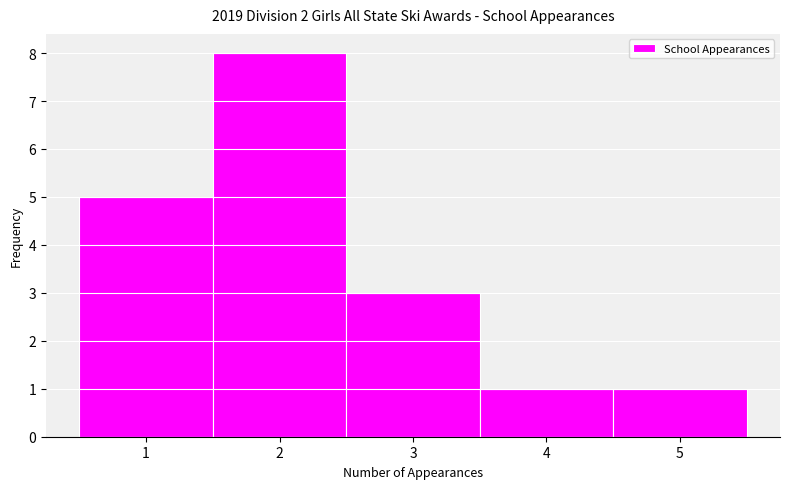

Over which range of the x-axis is the bar tallest?

1.5 to 2.5